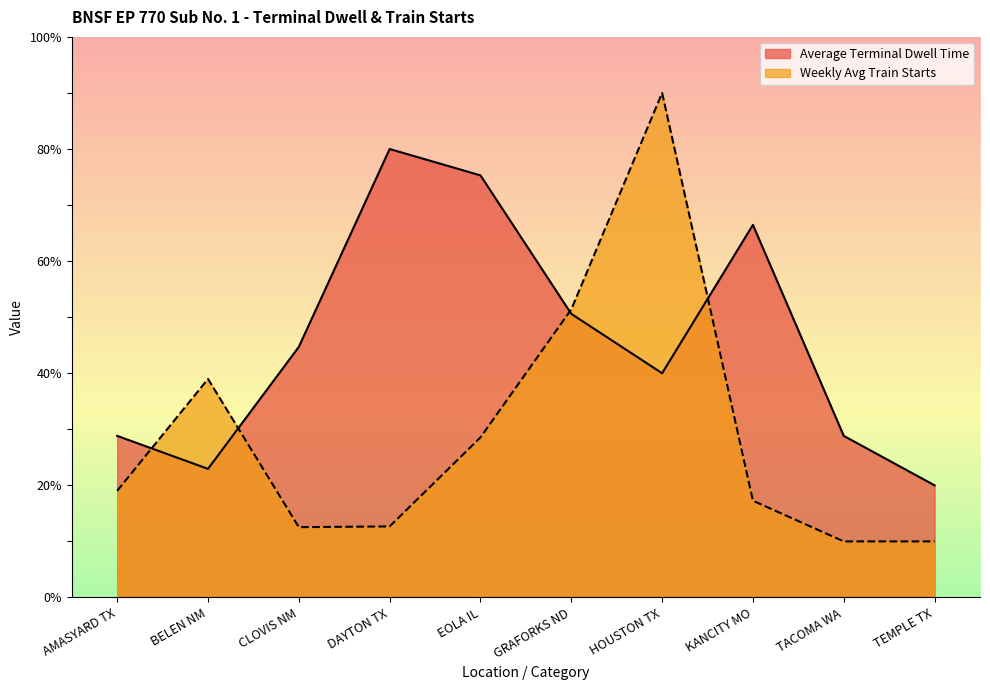

Between which two adjacent categories do Weekly Avg Train Starts and Average Terminal Dwell Time first intersect?

AMASYARD TX and BELEN NM